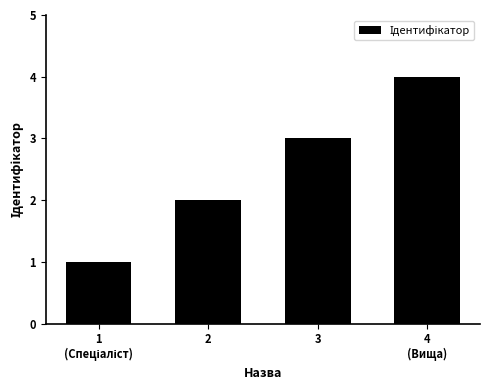

What is the greatest value displayed?

4